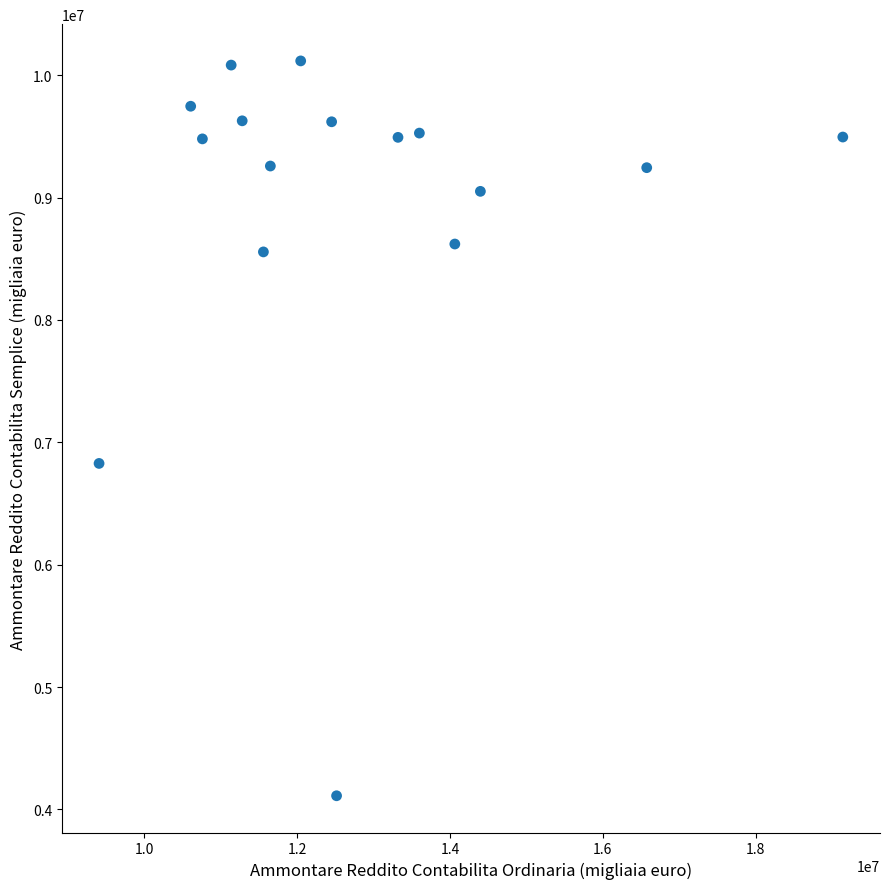

What Y value in the scatter plot is closest to 7113912?

6827203.0